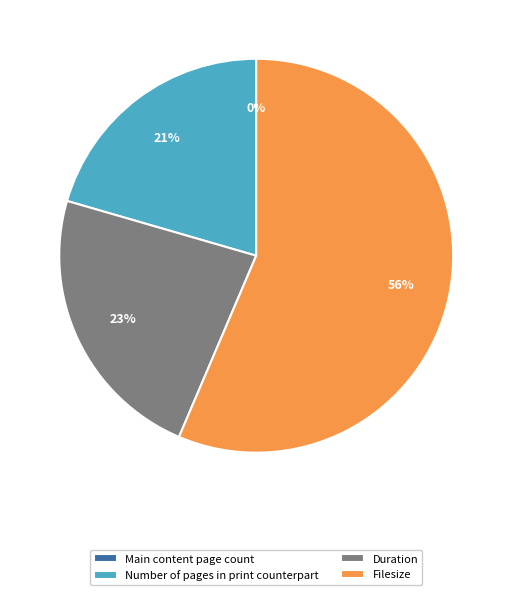

To the nearest percent, what is the average slice percentage?

25%